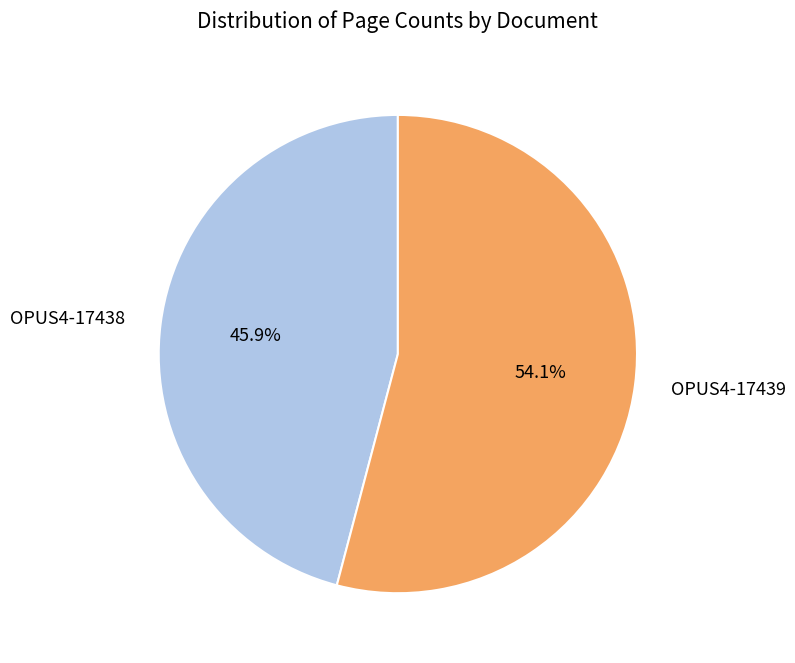

What is the total percentage of OPUS4-17439 and OPUS4-17438?

100.0%